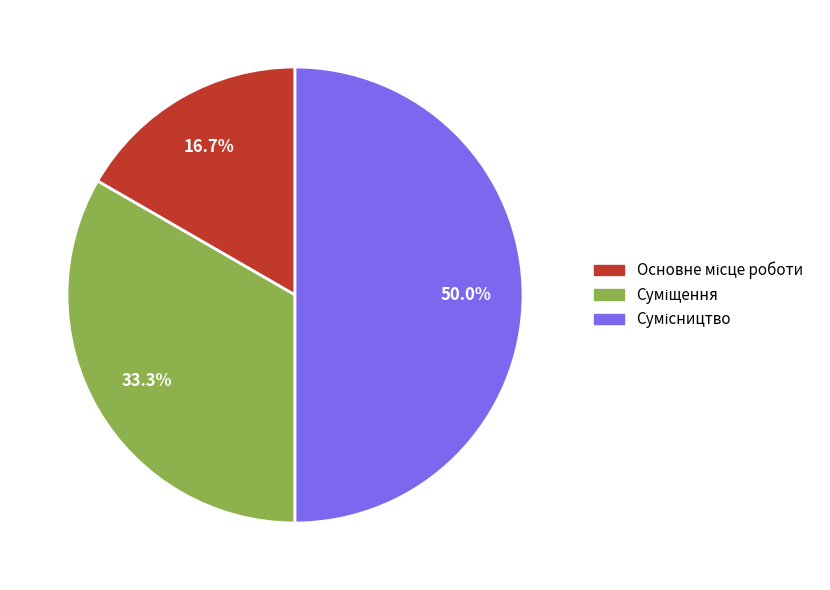

Do Основне місце роботи and Сумісництво together represent more than half of the pie?

Yes